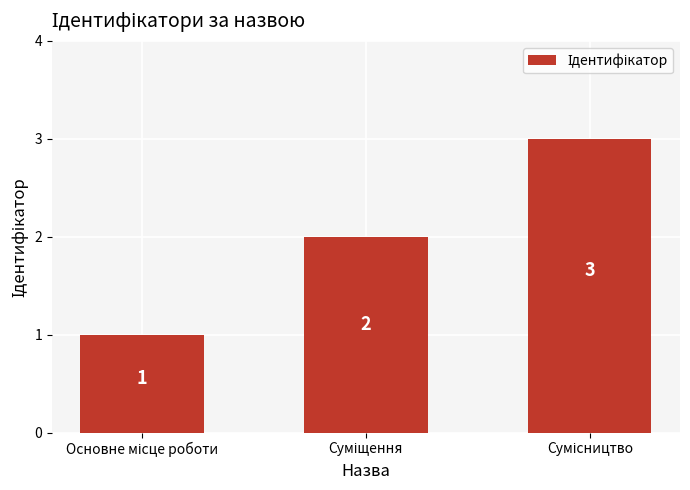

What is the greatest value displayed?

3